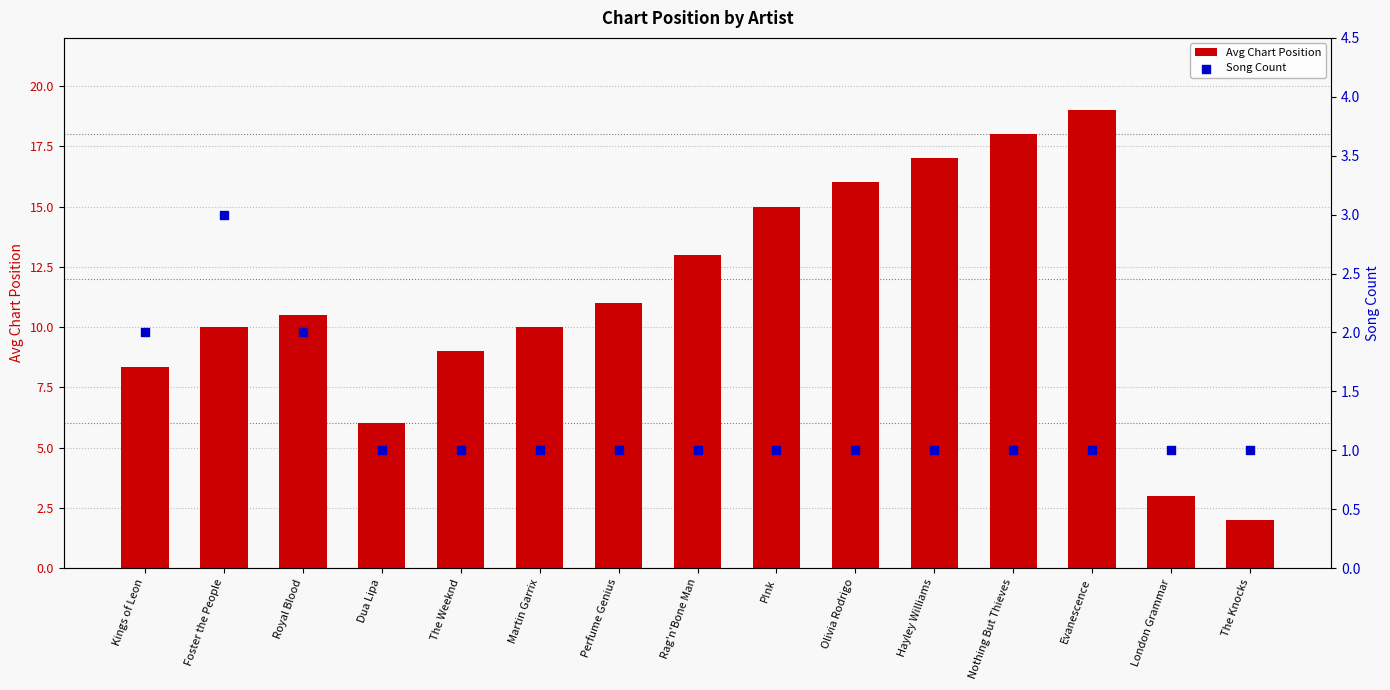

What is the total value across all series at Foster the People?

13.0